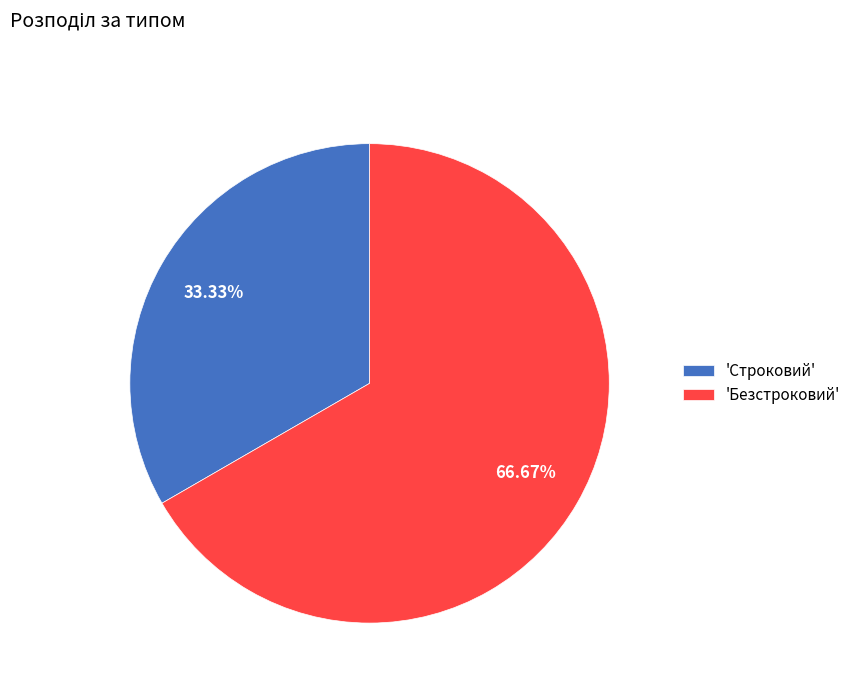

What is the largest slice in the pie chart?

'Безстроковий'